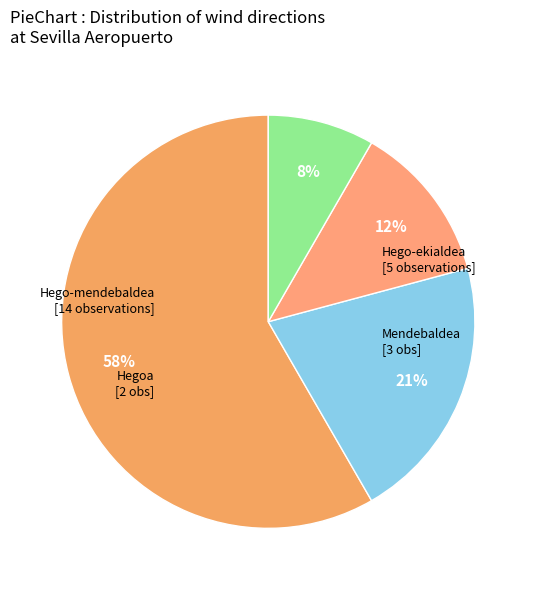

Which slice is the smallest?

Hegoa